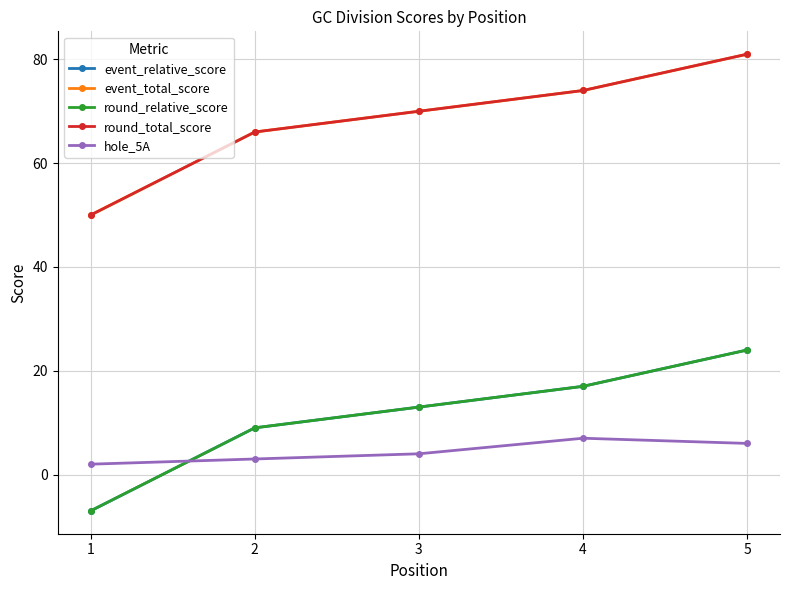

How many lines are shown in the chart?

5